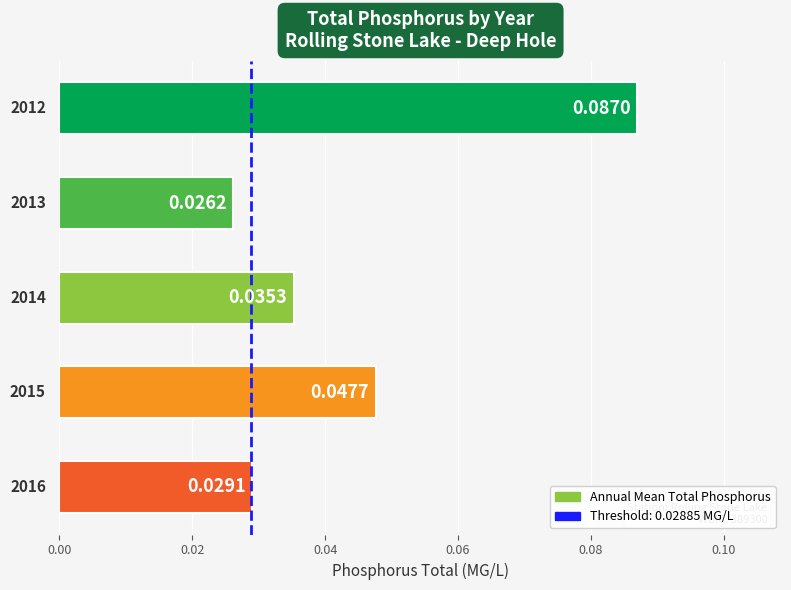

Are the bars horizontal?

Yes